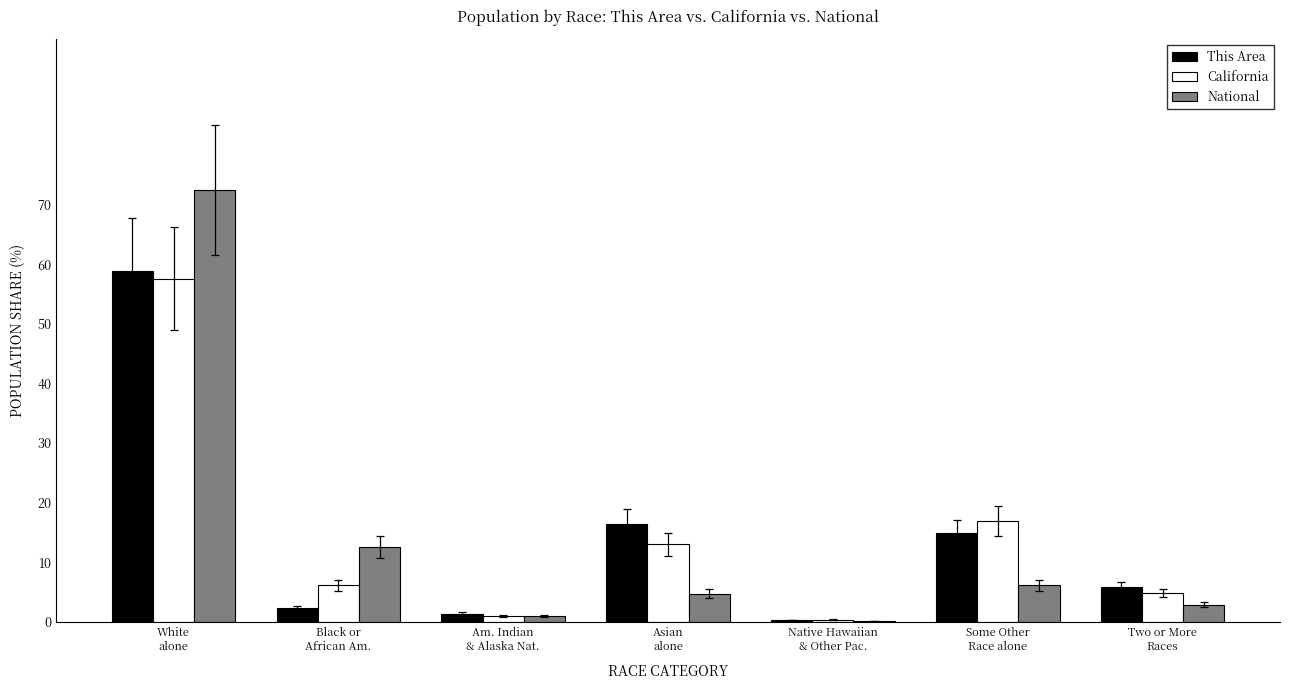

How many groups of bars are there?

7